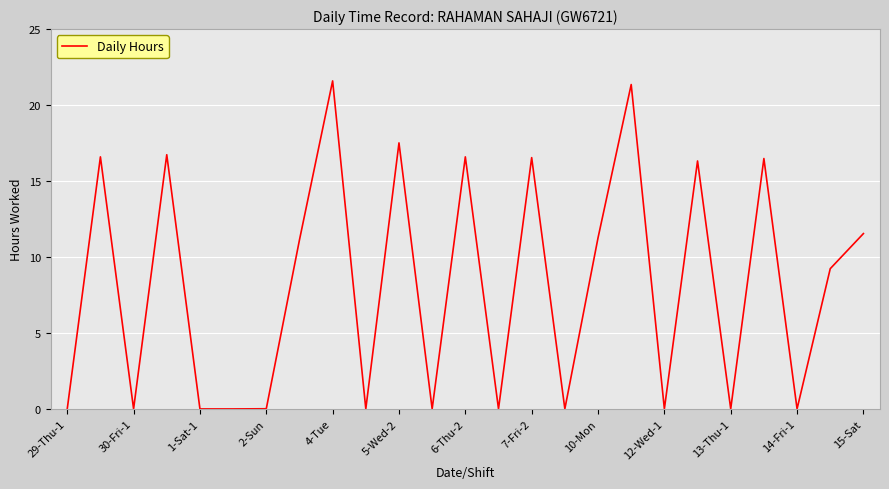

What is the difference between the maximum and minimum values?

21.6